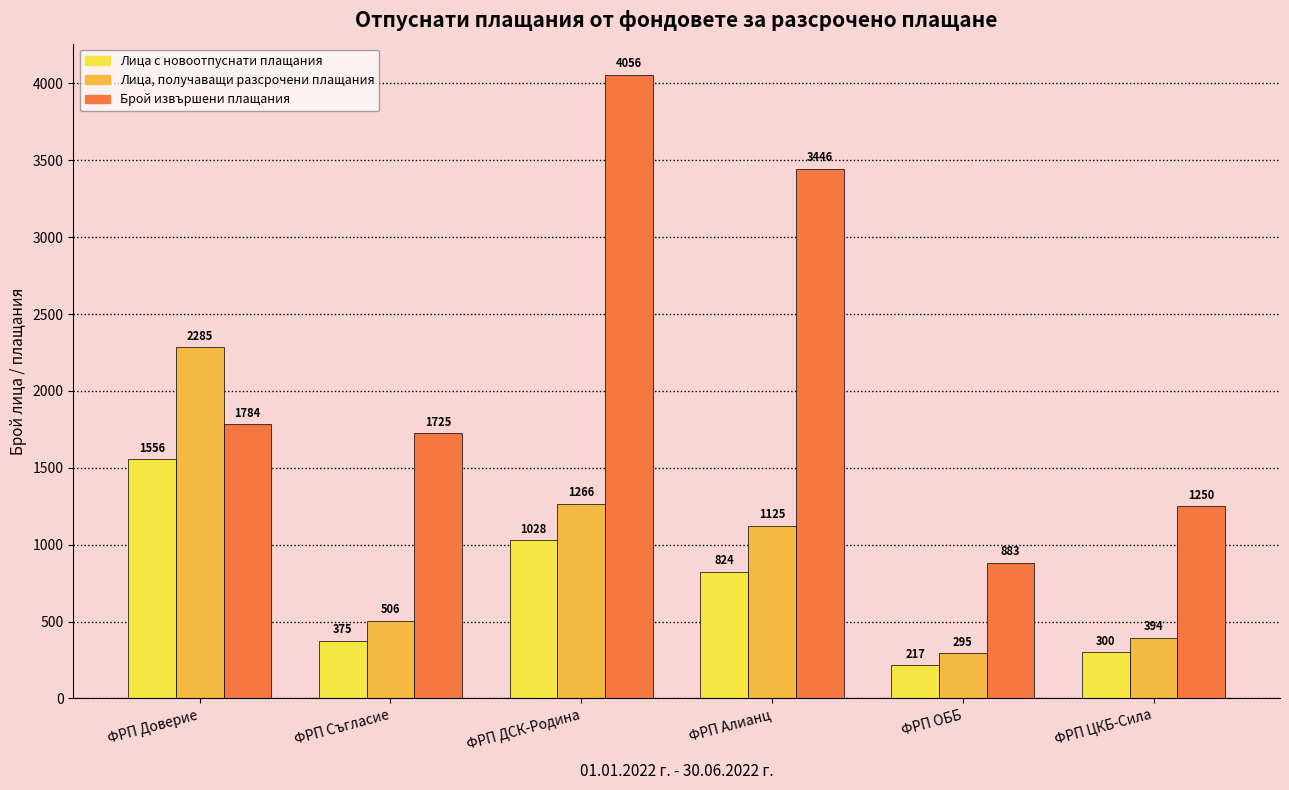

How many bars are there in total?

18